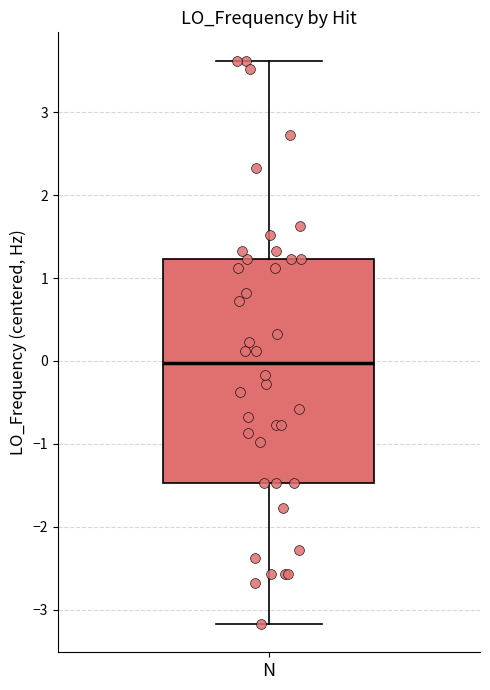

Where does the upper whisker of the box for N end on the y-axis? The values are not printed on the chart, so give them approximately, as read against the axis.

3.6